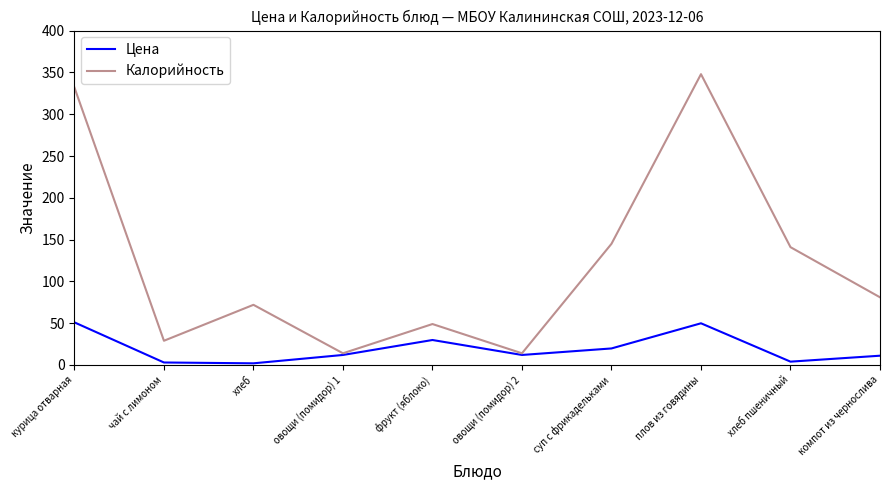

What is the highest value of the Калорийность series?

348.0